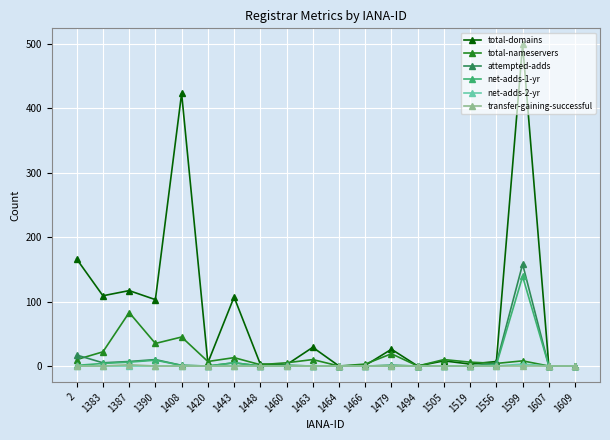

What is the value of the net-adds-1-yr point at the 13th from the left?

1